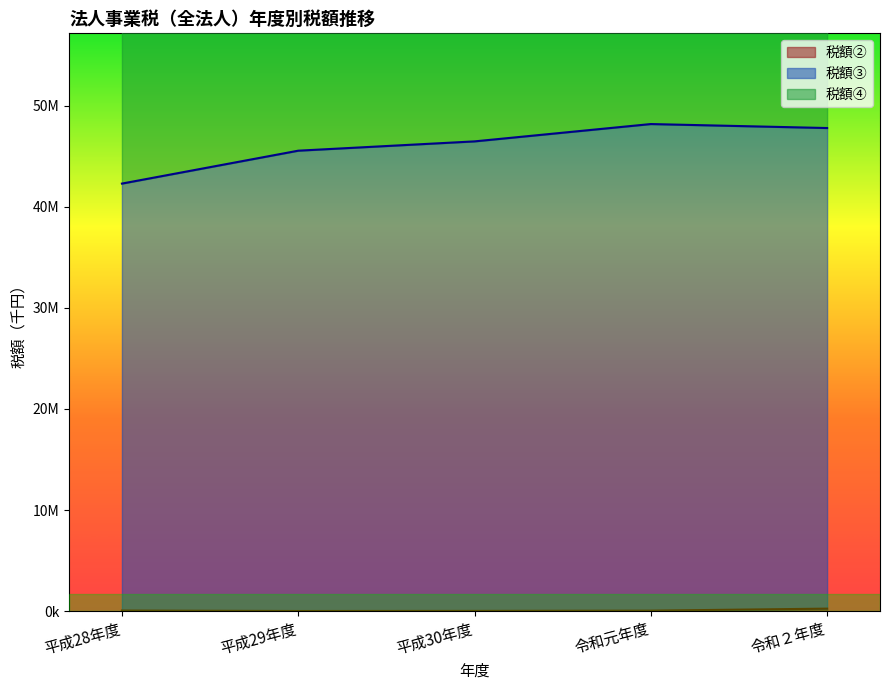

Between 平成30年度 and 令和２年度, which series saw the biggest shift?

税額③